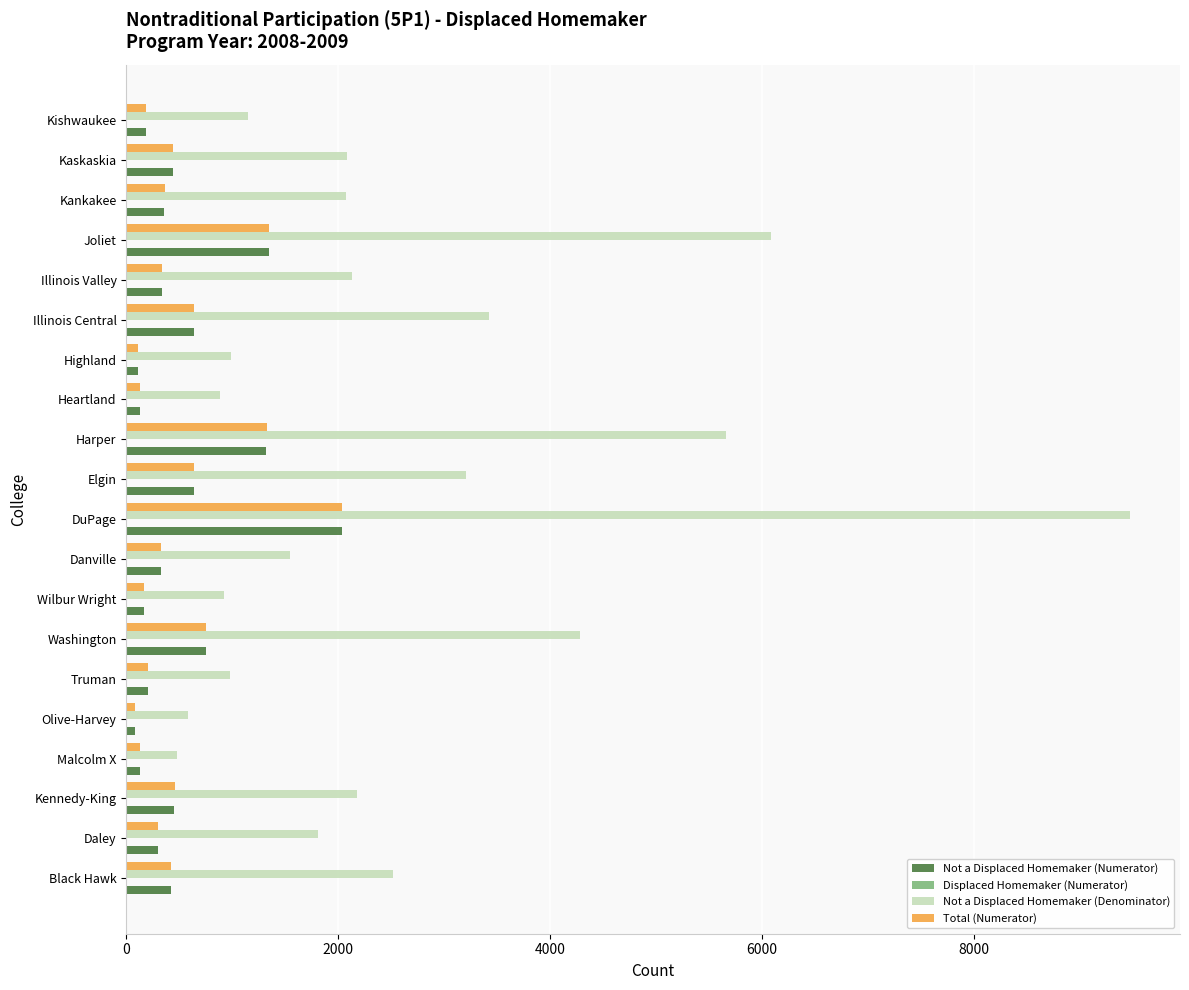

What is the highest value of the Total (Numerator) series?

2039